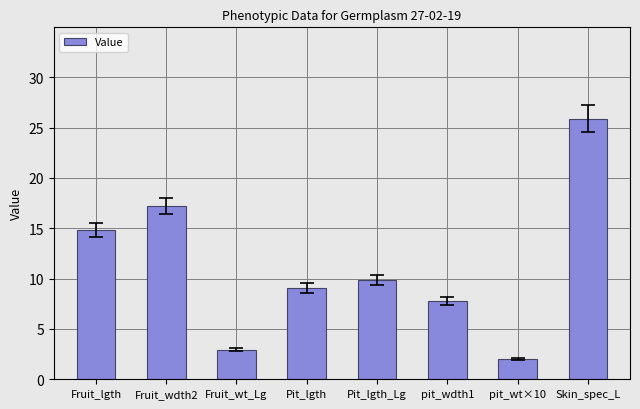

Where is the data nearest to the value 13?

Fruit_lgth